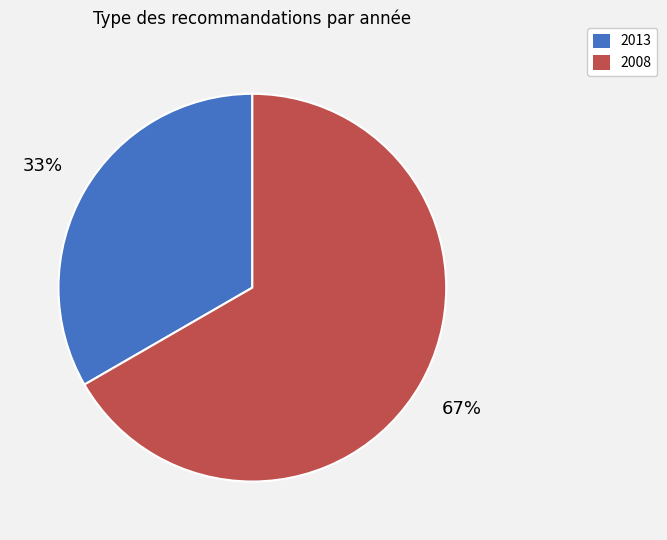

Does any single category account for the majority?

Yes